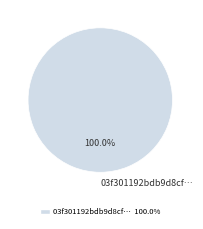

Is 03f301192bdb9d8cf… the majority of the pie?

Yes